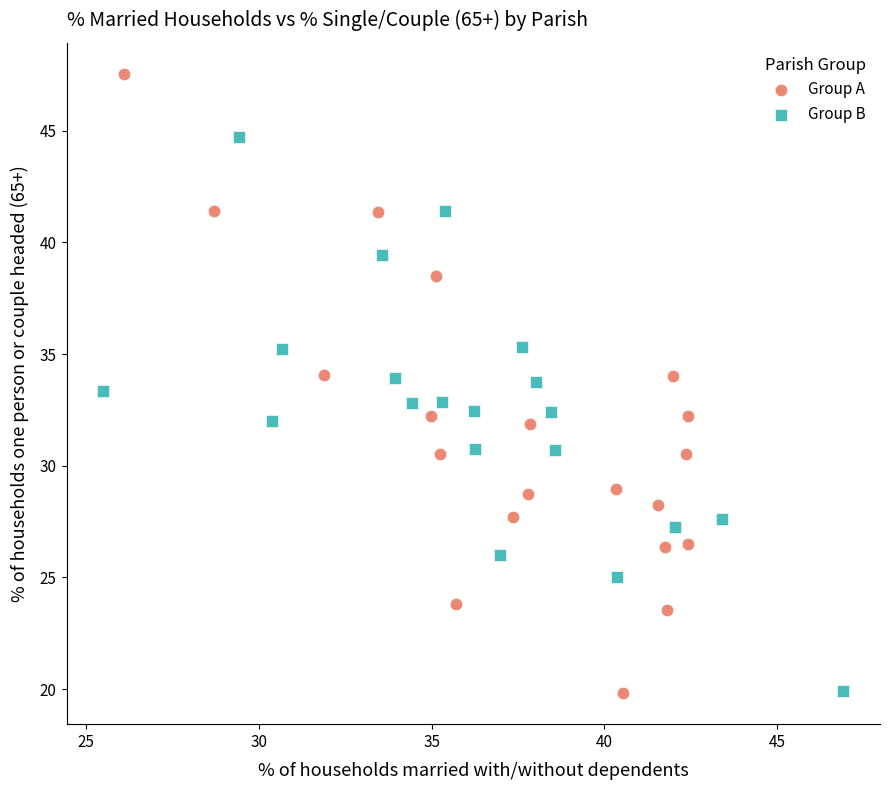

Which series reaches the maximum Y coordinate?

Group A